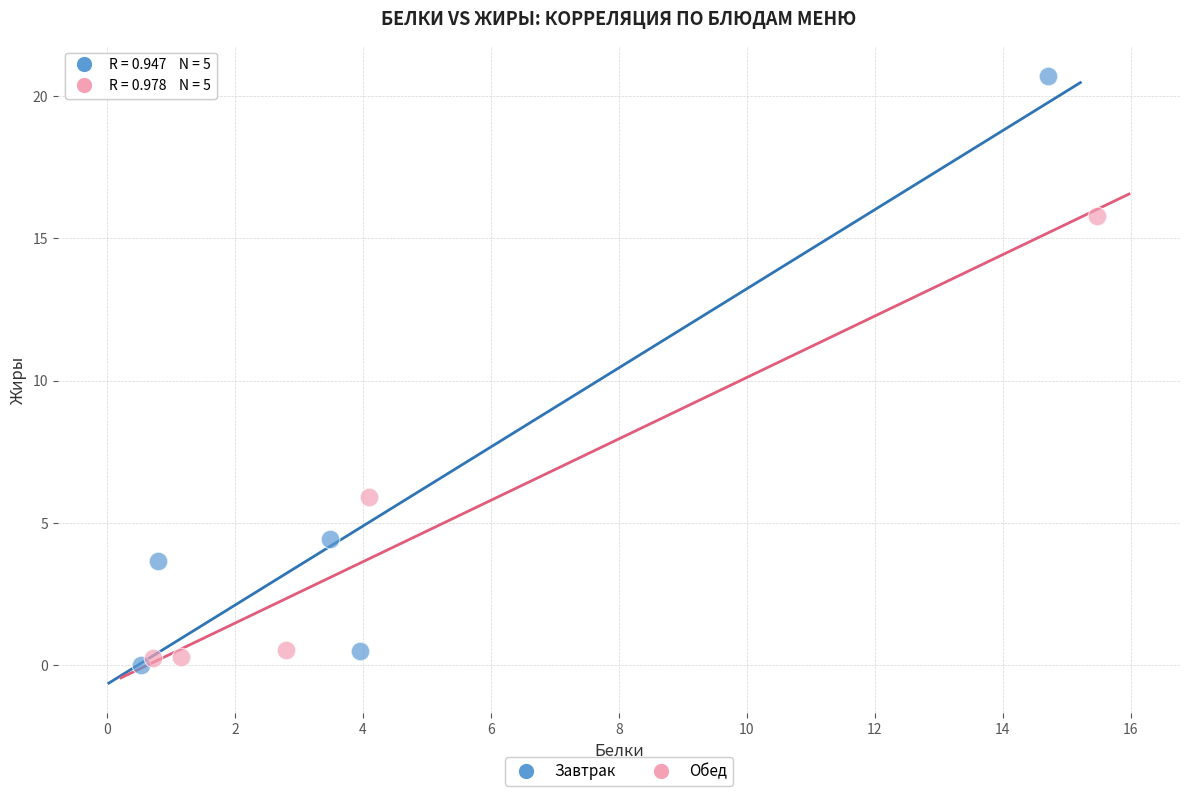

Which series has the widest spread of Y values?

Завтрак